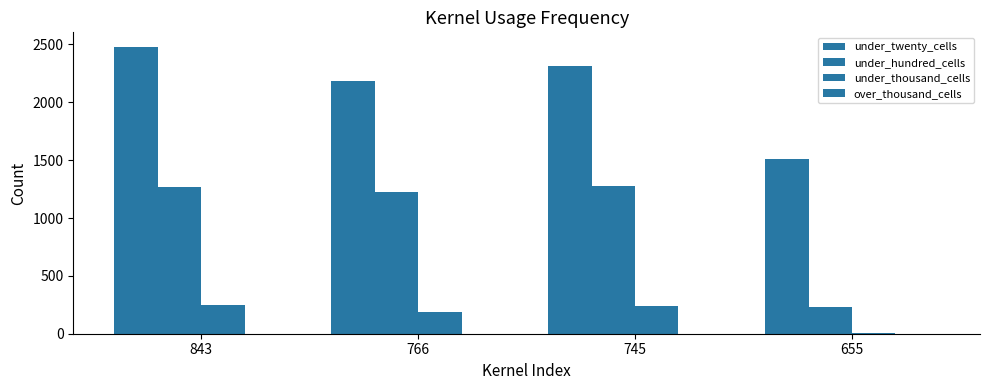

How many distinct data groups are displayed?

3